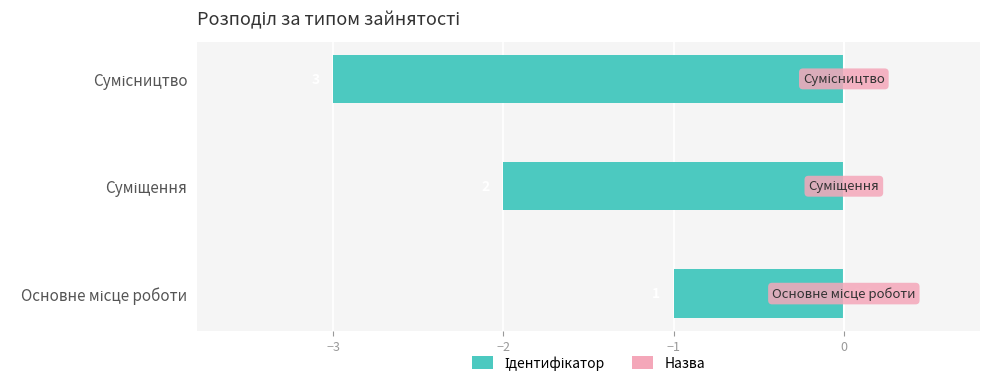

How many bars are there in total?

3